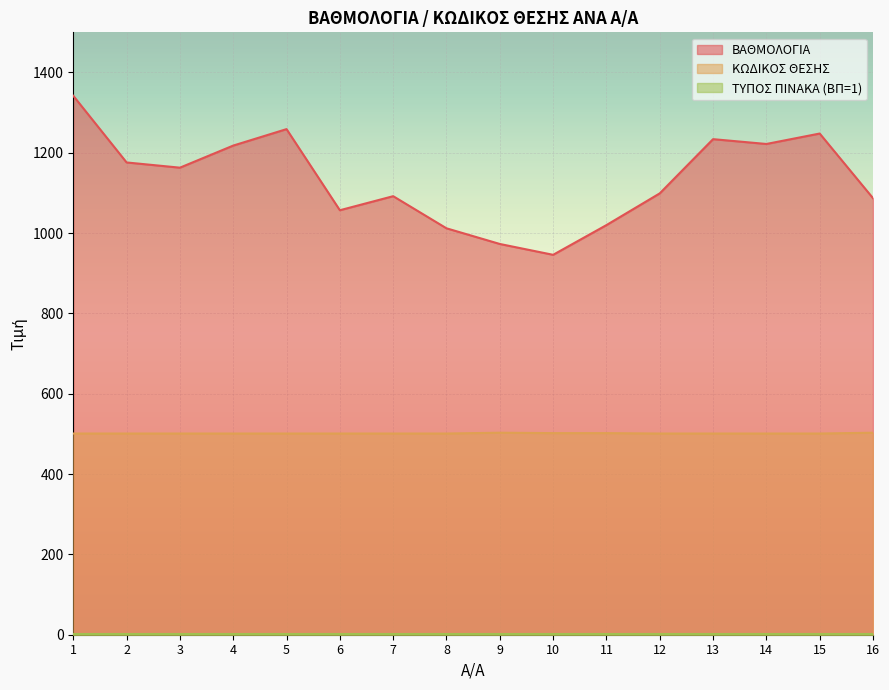

Which series has the largest range (max minus min)?

ΒΑΘΜΟΛΟΓΙΑ